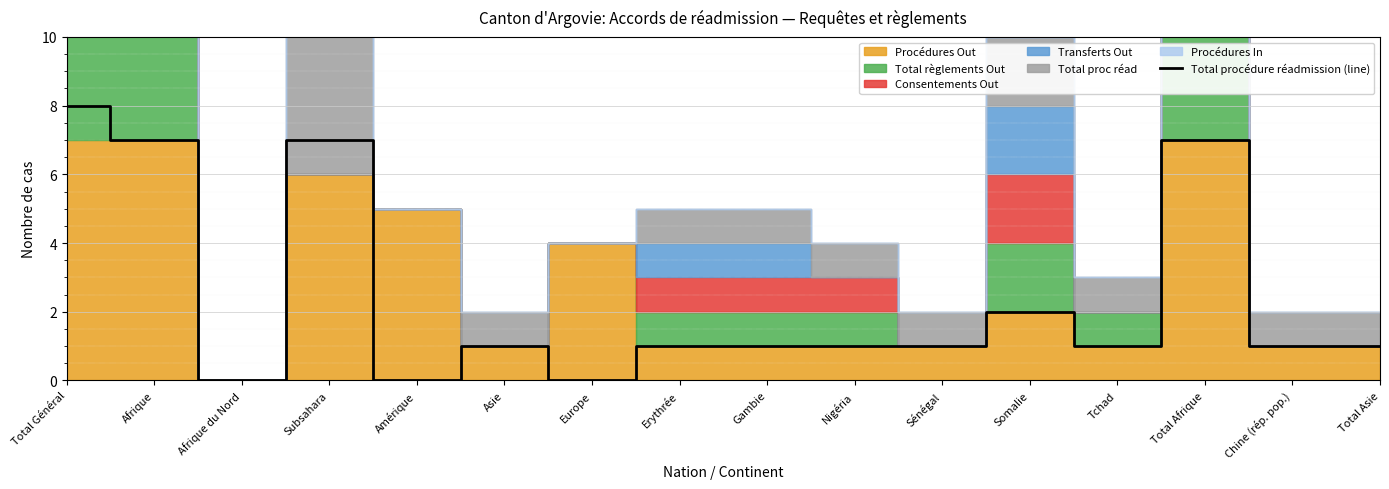

What position from the left is Total Général?

1